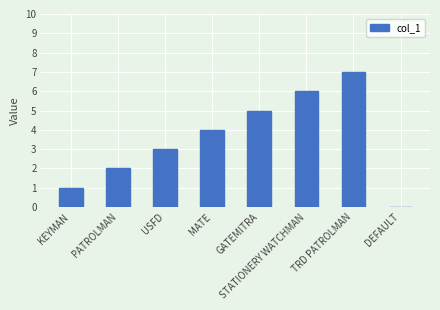

How many positive values are there?

7